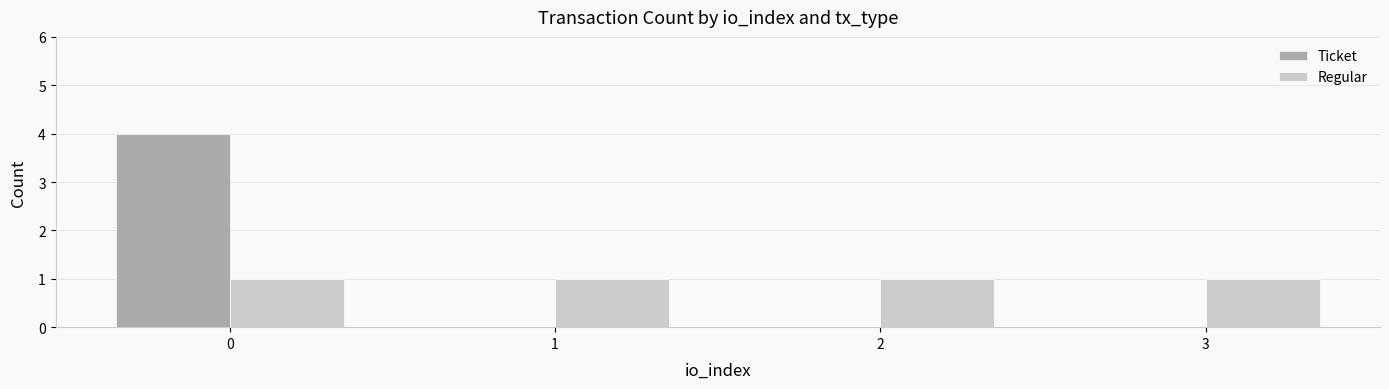

Is the value of Regular at 2 greater than the value of Ticket at 0?

No